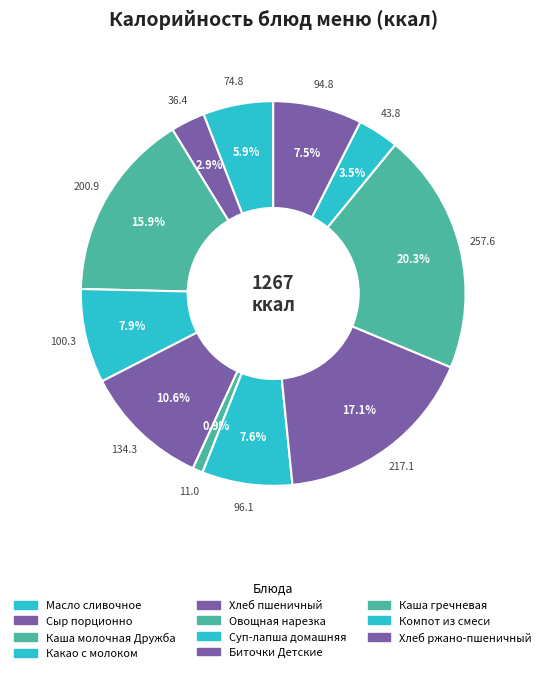

Count the number of slices in the pie.

11